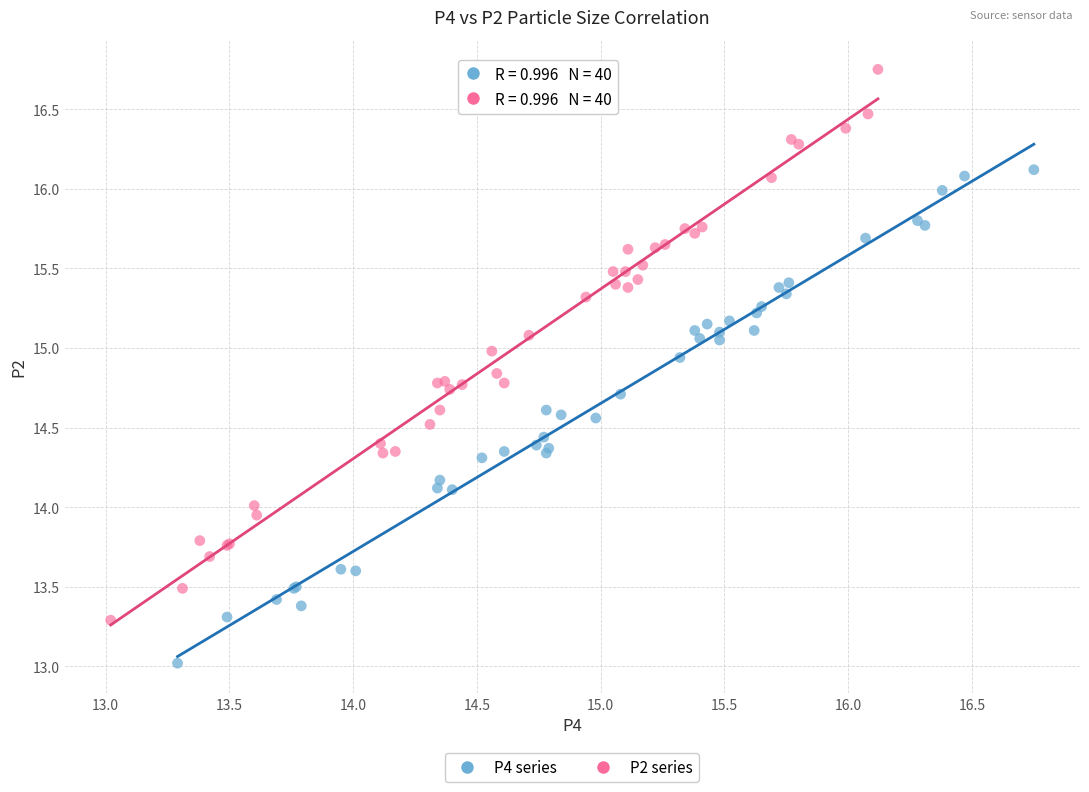

Which series has the largest Y range (max minus min)?

P2 series